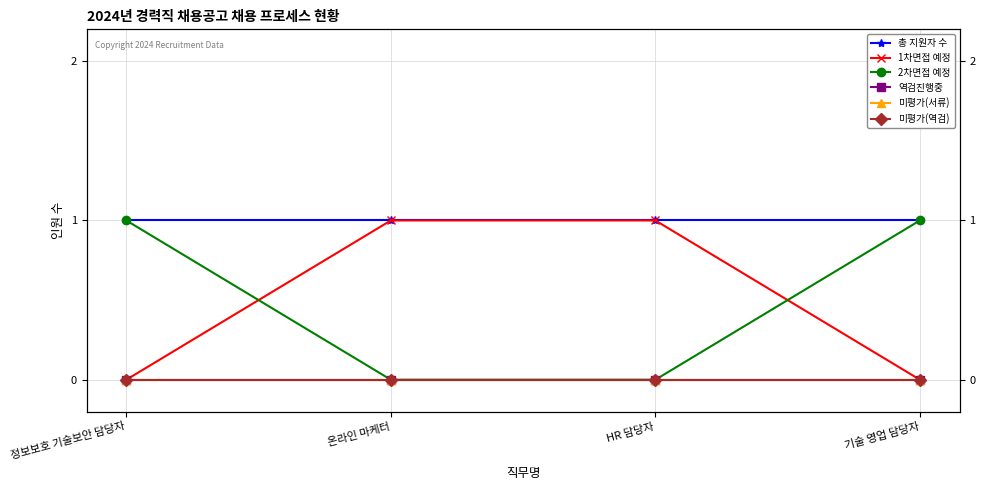

How many categories are shown in the chart?

4